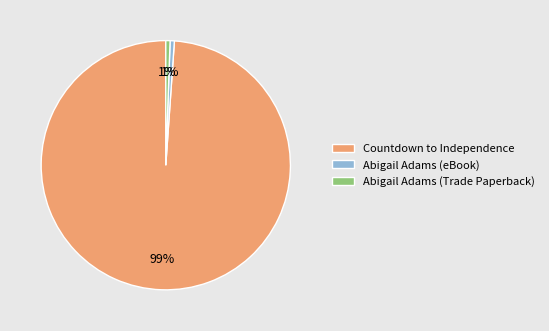

Count the number of slices in the pie.

3